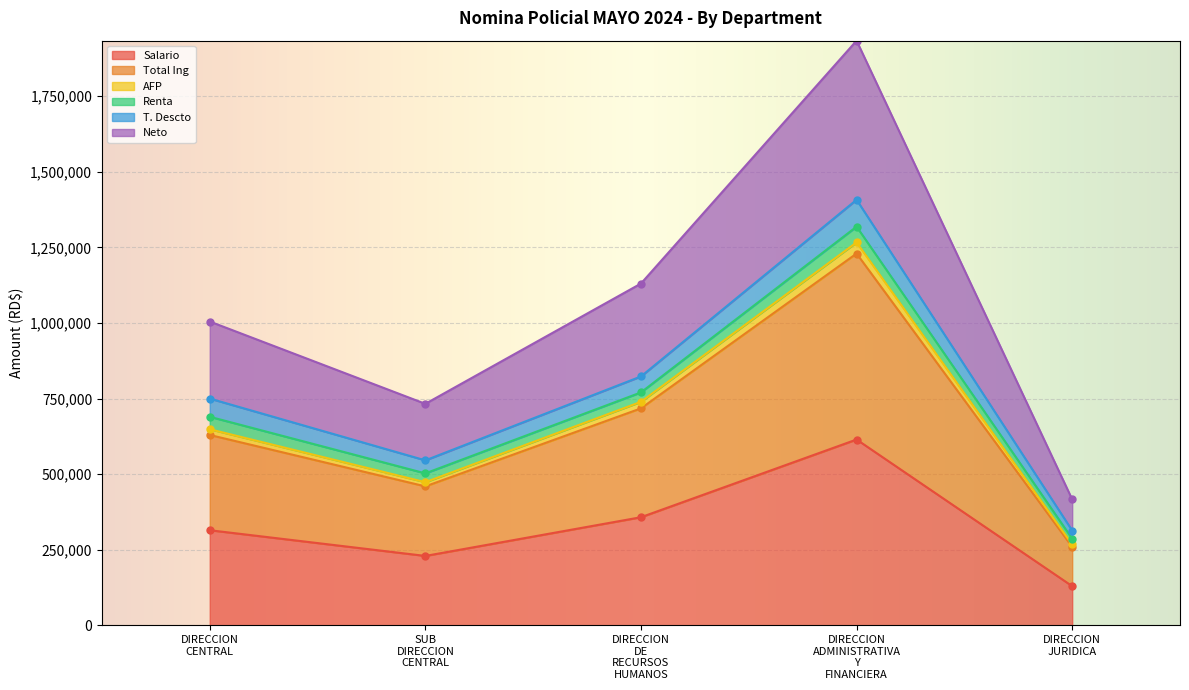

Which has a higher value, DIRECCION ADMINISTRATIVA Y FINANCIERA or DIRECCION CENTRAL?

DIRECCION ADMINISTRATIVA Y FINANCIERA